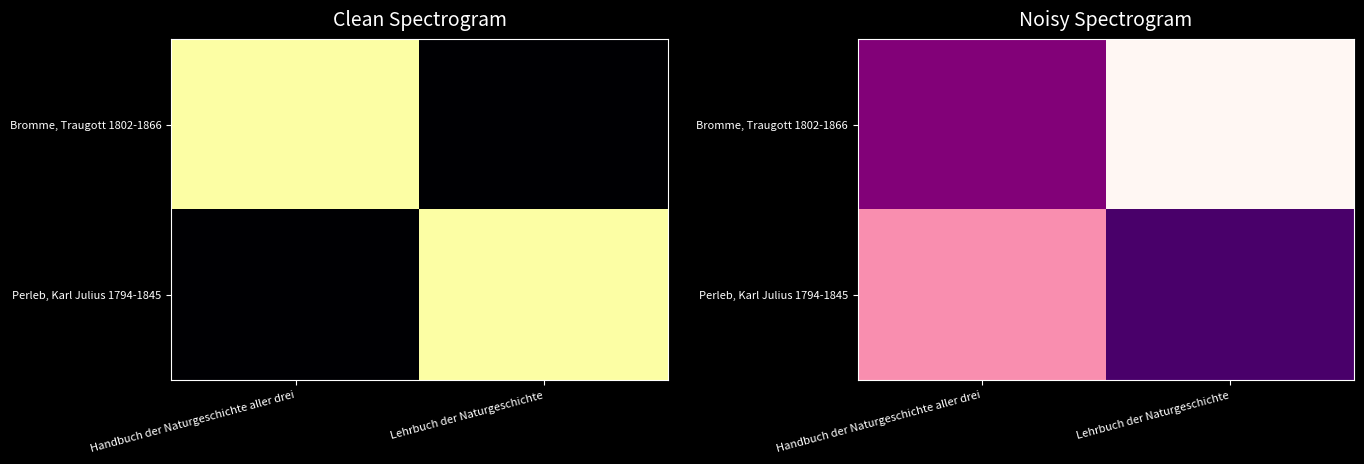

How many distinct data groups are displayed?

2